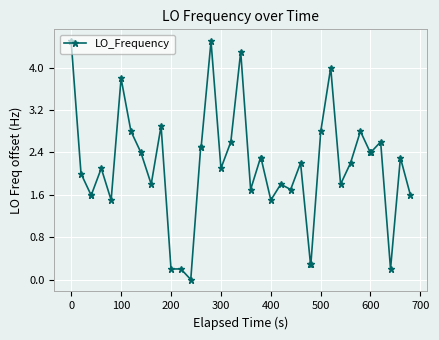

What is the maximum value shown in the chart?

4.5